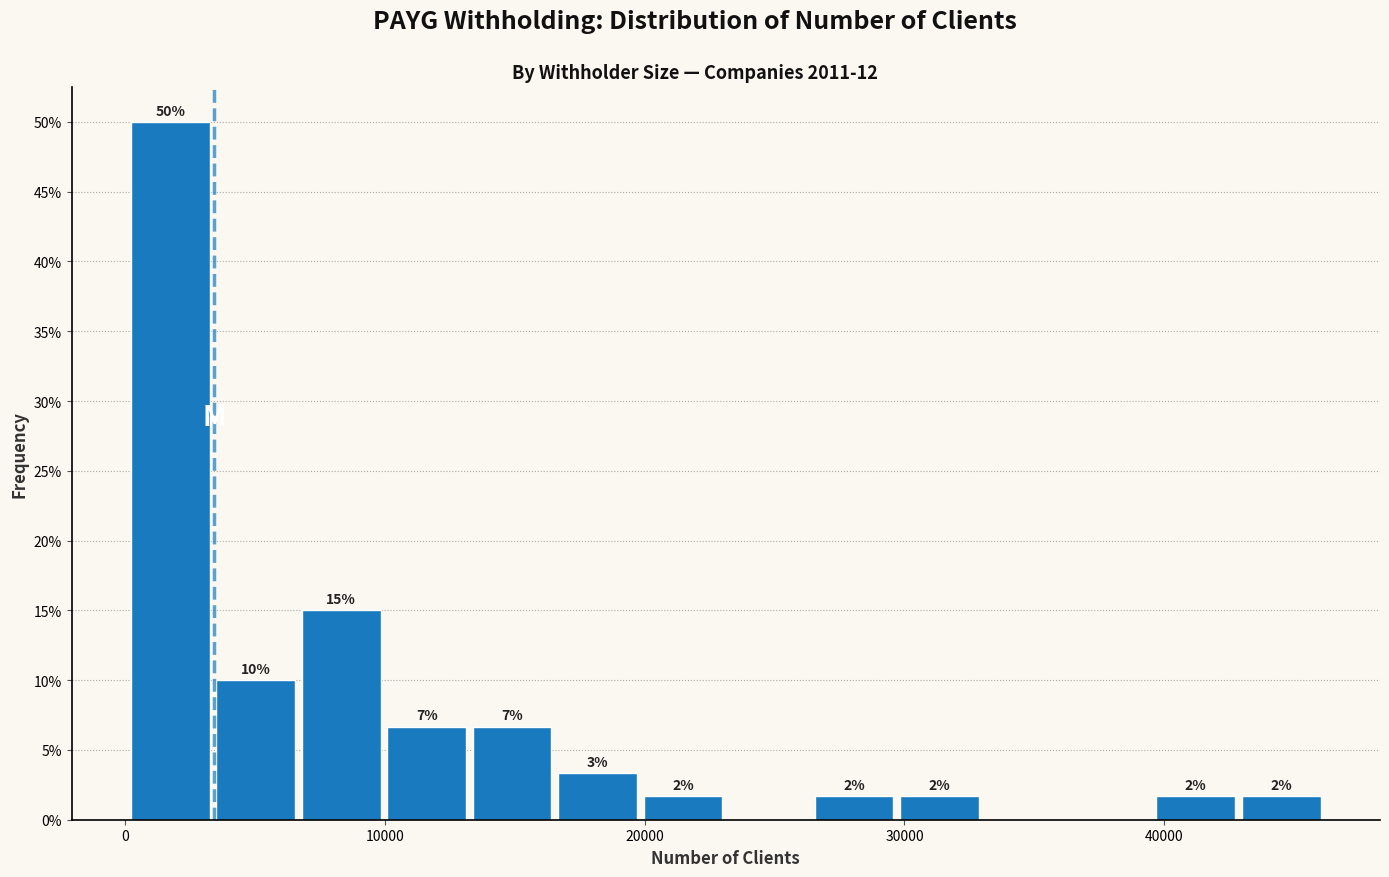

Around what value on the x-axis is the tallest bar? Give the approximate position of its centre, as read against the axis.

2000